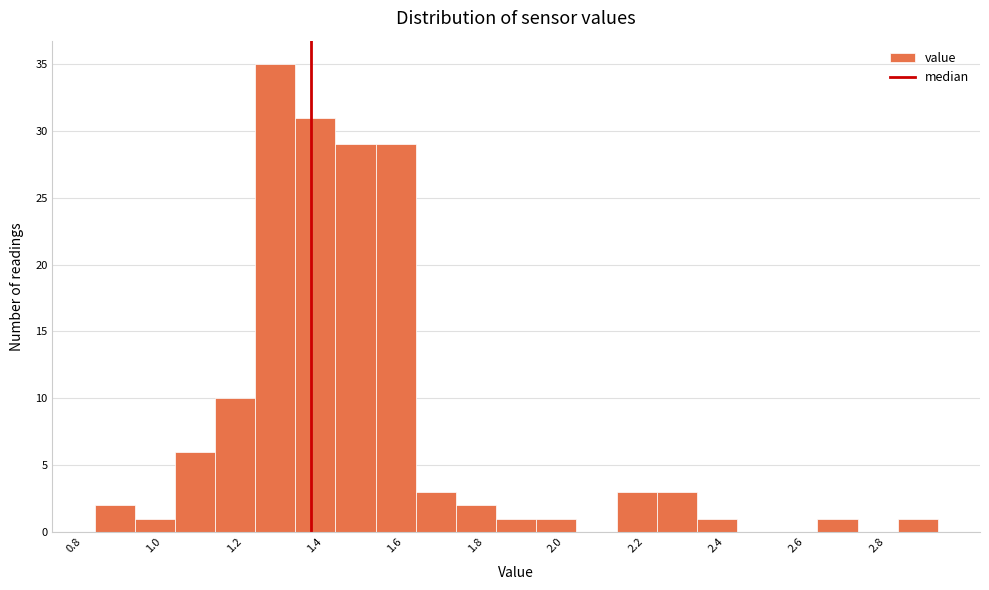

Reading left to right, list every bar in this chart as the range it spans on the x-axis followed by its height. Neither the bar edges nor the heights are printed on the chart, so give them approximately, as read against the axes.

0.83 to 0.93: 2
0.93 to 1.03: 1
1.03 to 1.13: 6
1.13 to 1.23: 10
1.23 to 1.33: 35
1.33 to 1.43: 31
1.43 to 1.53: 29
1.53 to 1.63: 29
1.63 to 1.73: 3
1.73 to 1.83: 2
1.83 to 1.93: 1
1.93 to 2.03: 1
2.03 to 2.13: 0
2.13 to 2.23: 3
2.23 to 2.33: 3
2.33 to 2.43: 1
2.43 to 2.53: 0
2.53 to 2.63: 0
2.63 to 2.73: 1
2.73 to 2.83: 0
2.83 to 2.93: 1